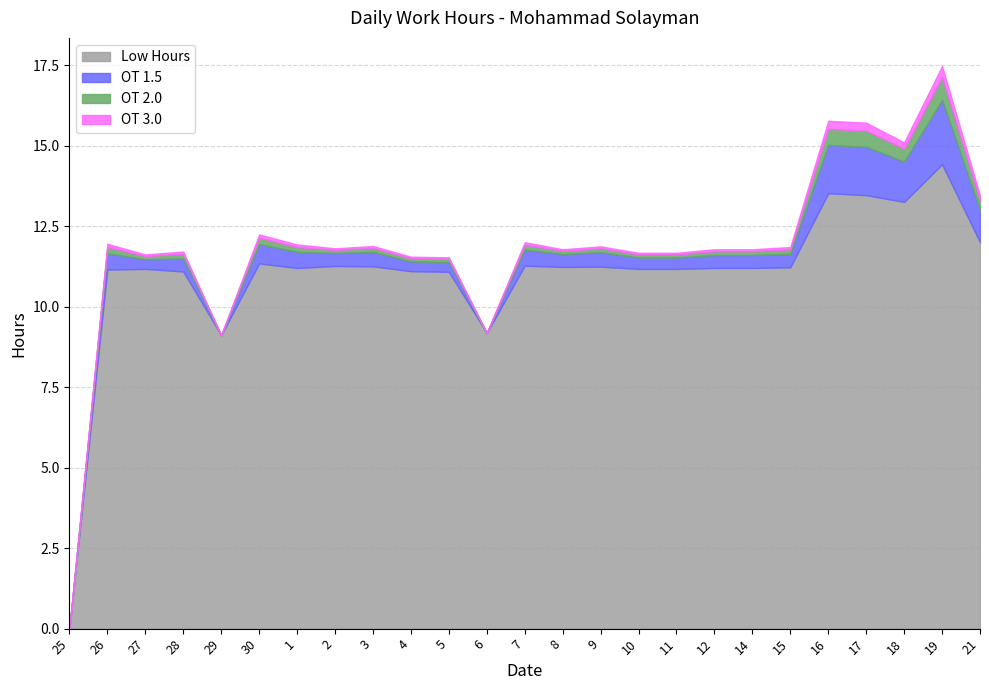

What are all the series names shown in the legend?

Low Hours, OT 1.5, OT 2.0, OT 3.0